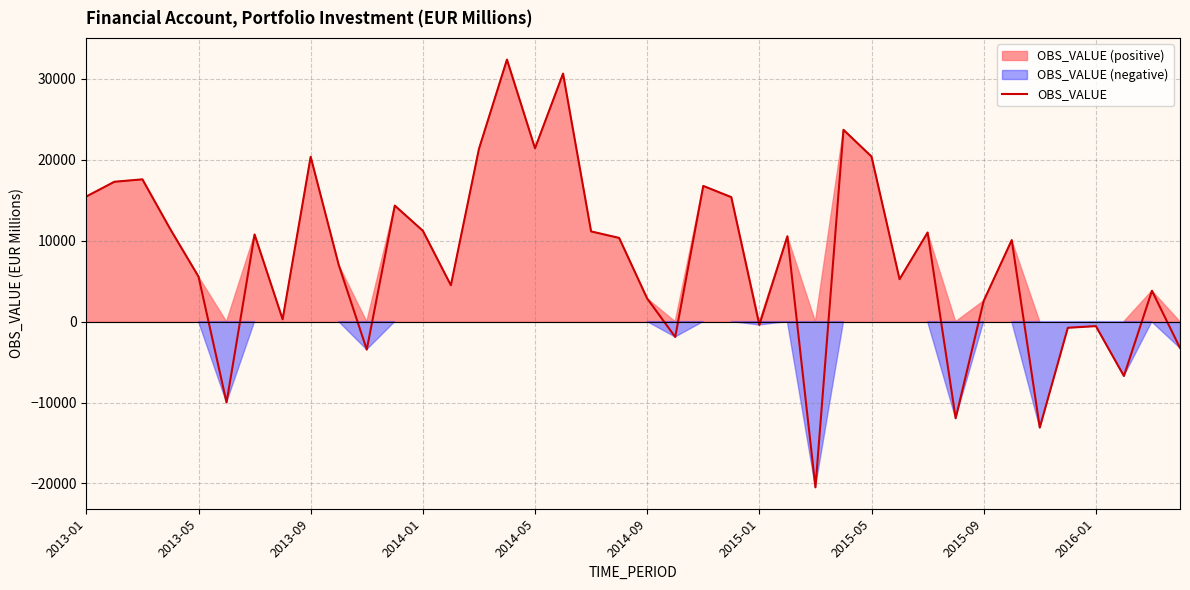

How many distinct data groups are displayed?

1